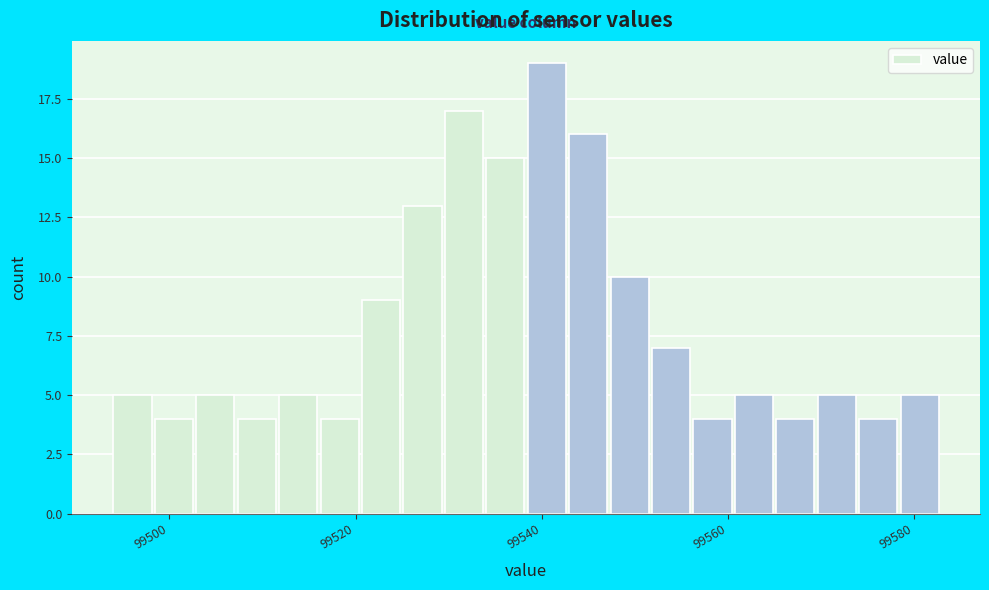

Read against the x-axis, roughly where is the centre of the tallest bar?

99540